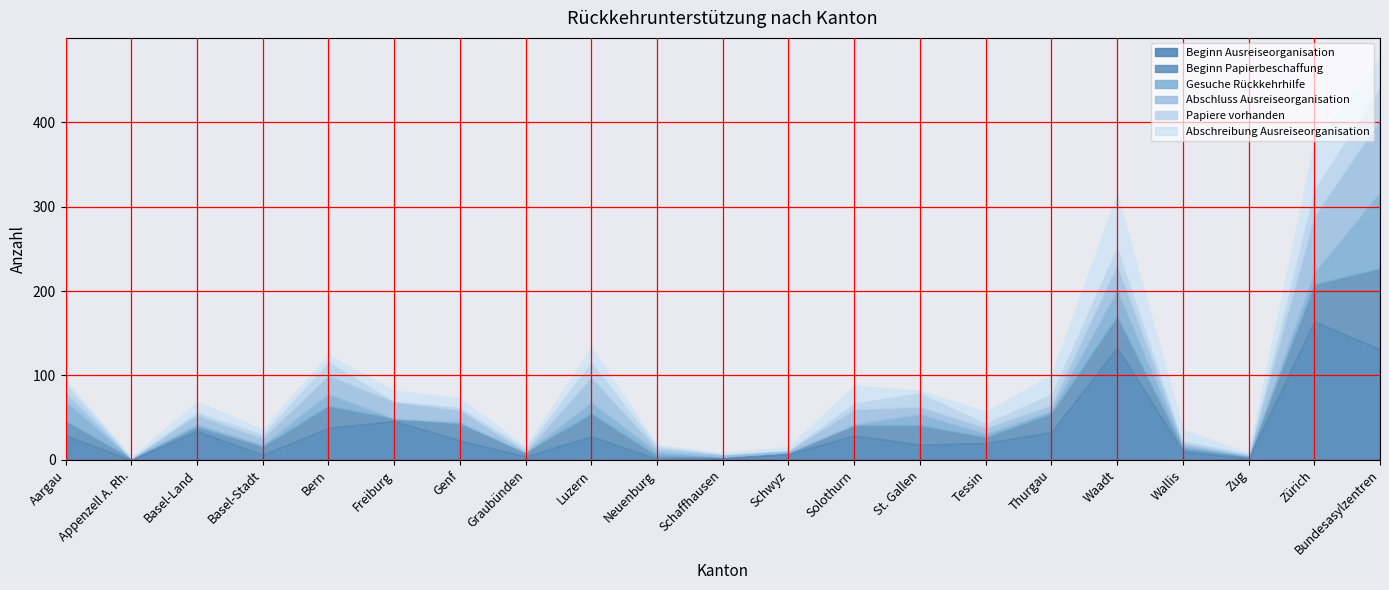

At which label does Beginn Papierbeschaffung first exceed 10?

Aargau